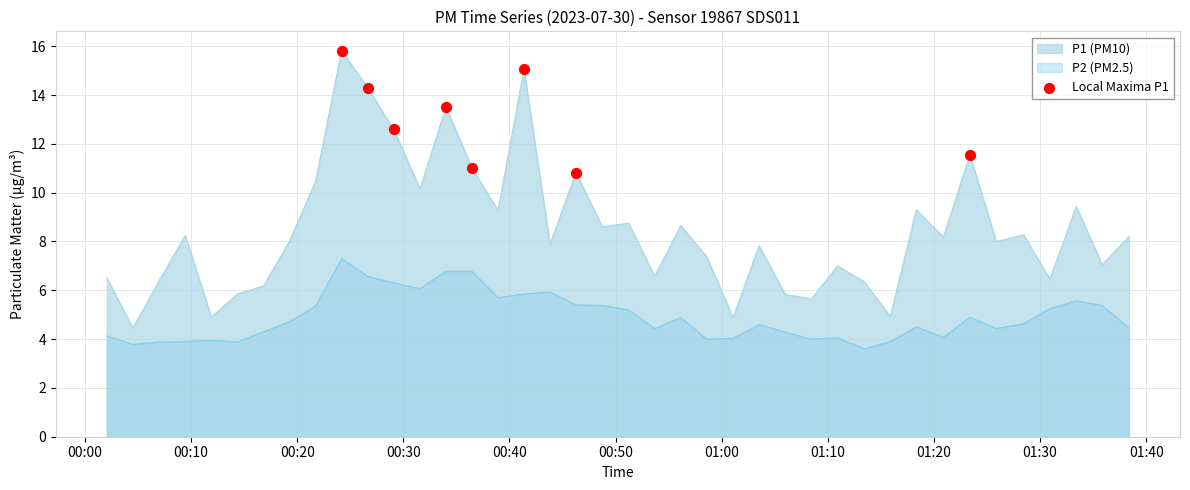

Which series has the widest spread of values?

P1 (PM10)